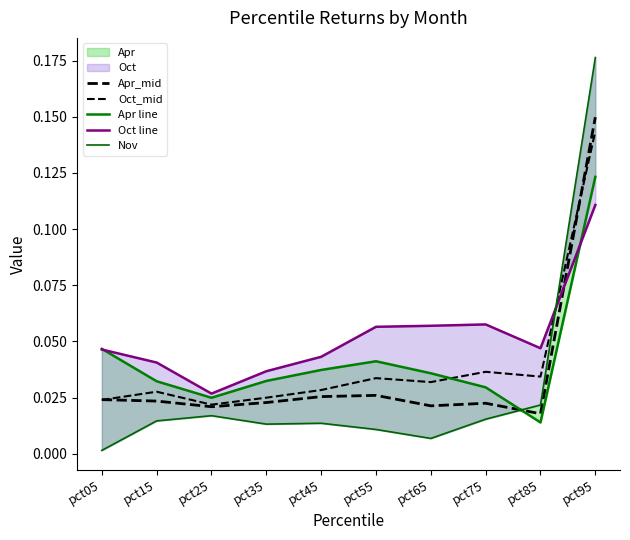

True or false: Apr line has a value of 0.0 at pct55.

True